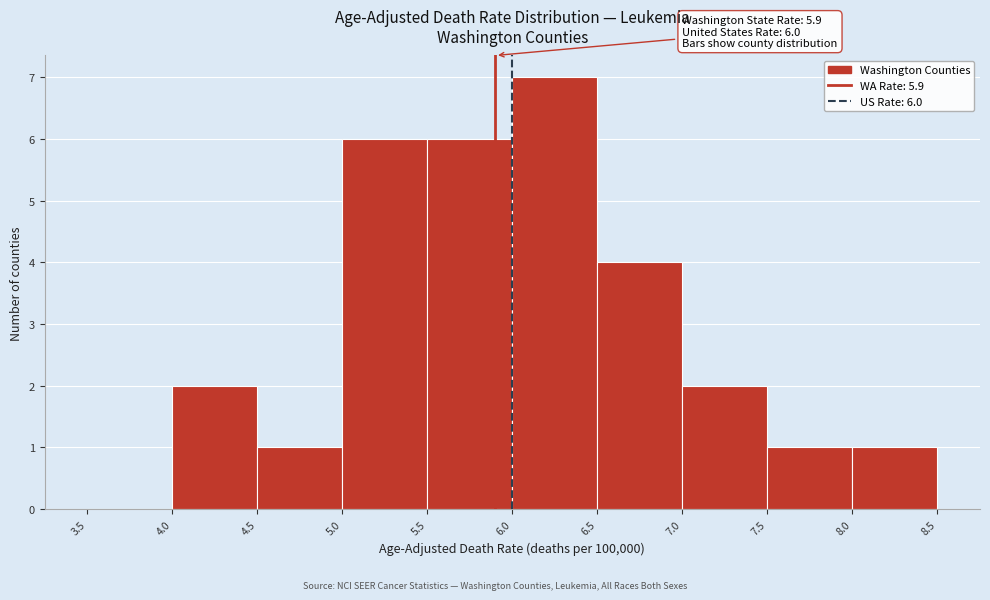

Over which range of the x-axis is the bar tallest?

6.0 to 6.5